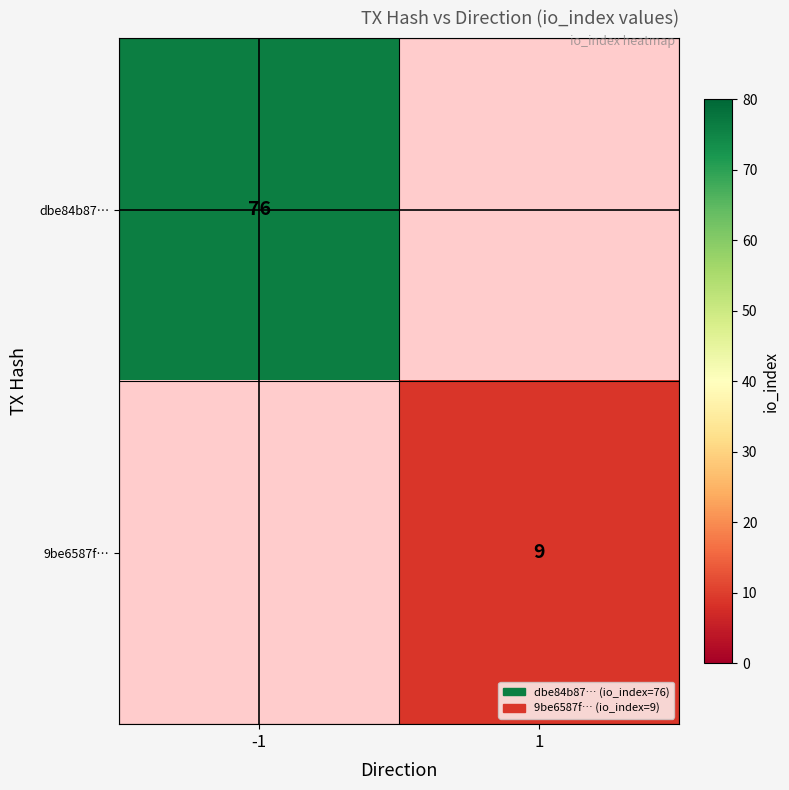

The value of 9be6587f… at 1 is 9. True or false?

True